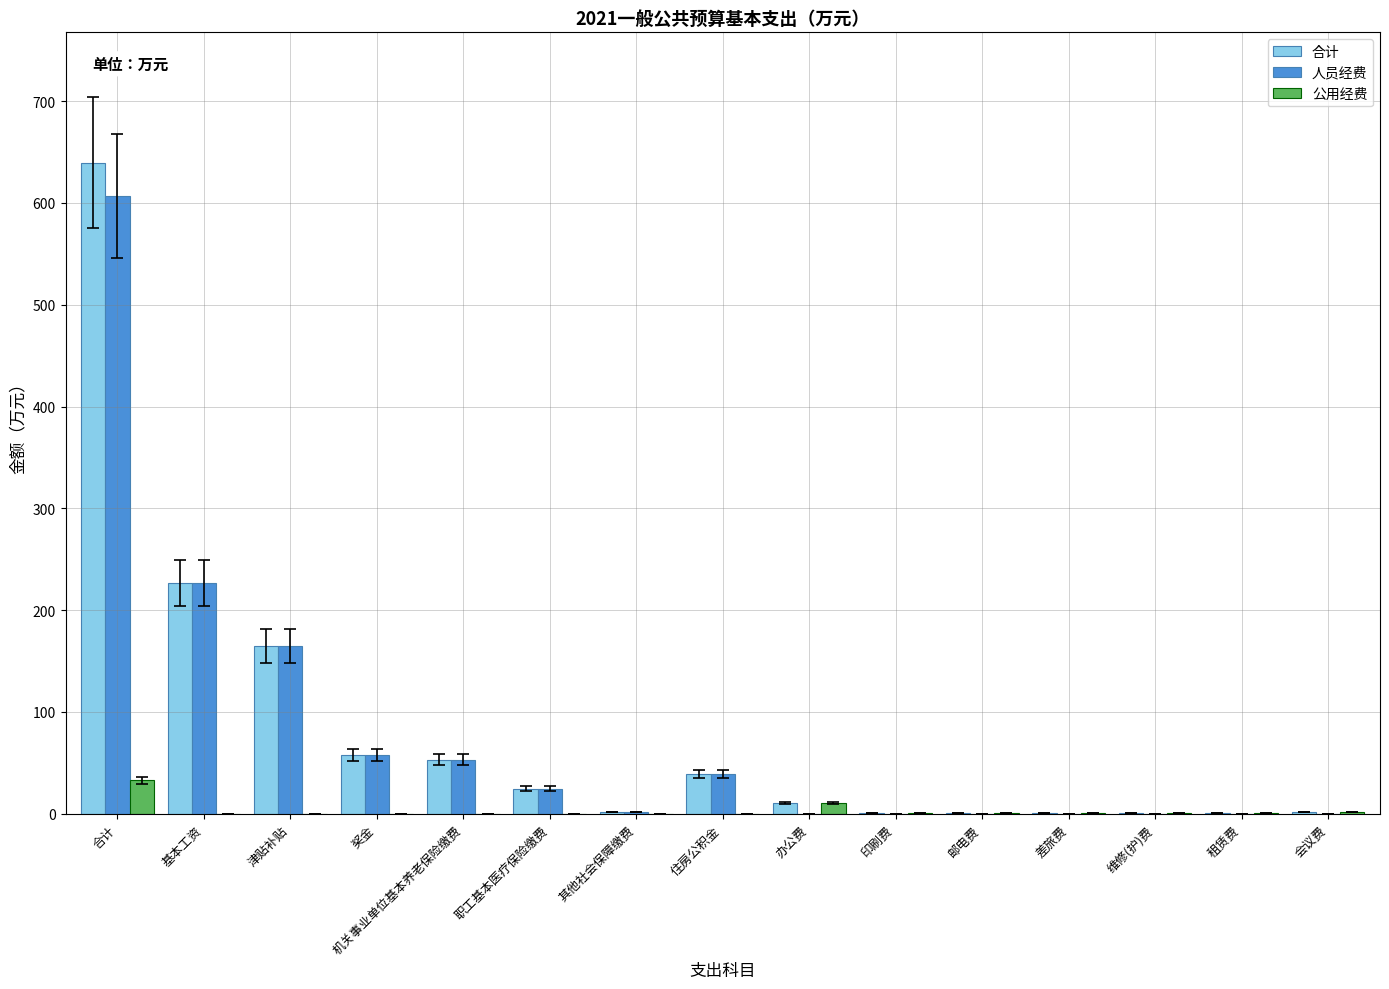

What is the difference between the 人员经费 values at 印刷费 and 津贴补贴?

164.8